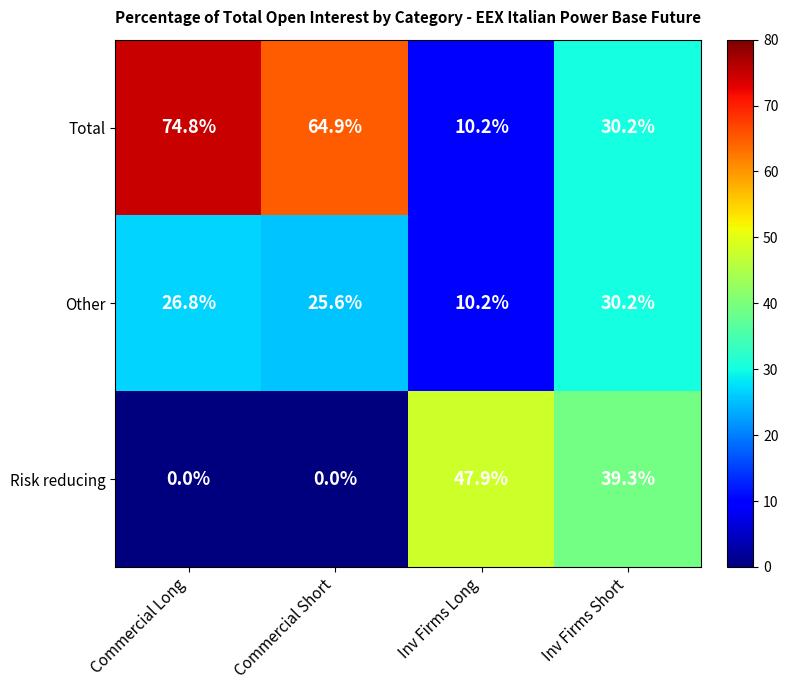

Reading left to right, extract all data points from this chart.

Total: 74.8	64.9	10.2	30.2
Other: 26.8	25.6	10.2	30.2
Risk reducing: 0.0	0.0	47.9	39.3